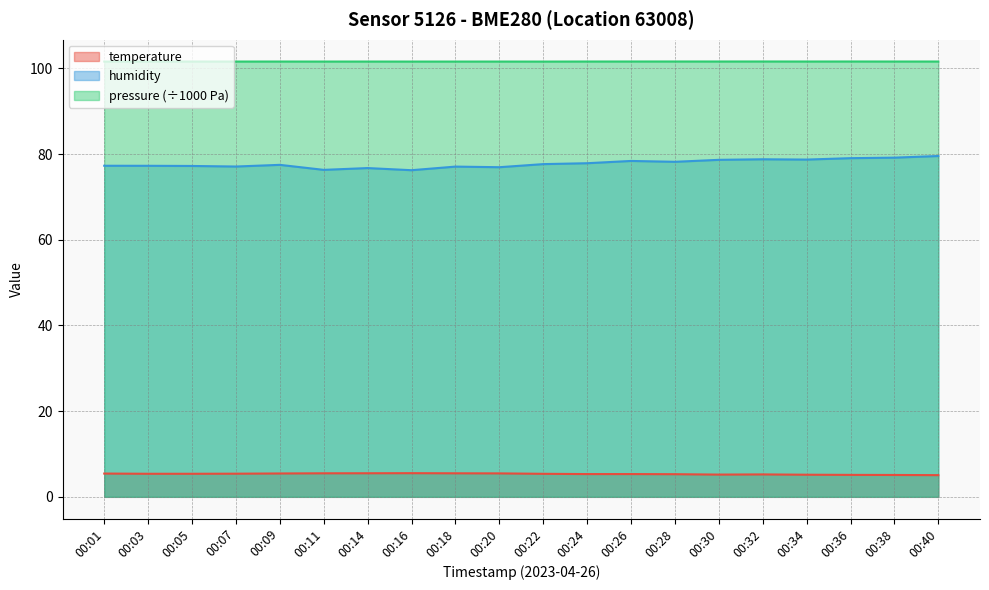

Is the value of humidity at 00:22 greater than the value of pressure at 00:24?

No